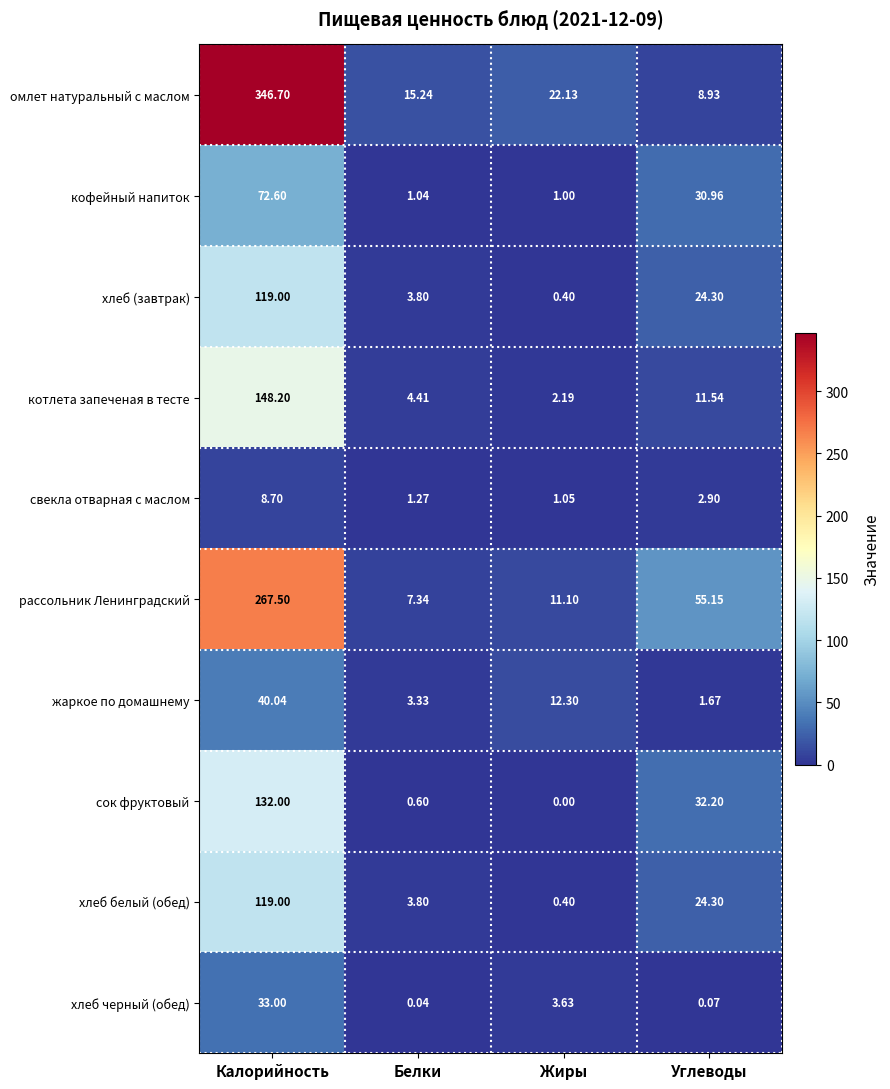

Which category has the lowest value in the хлеб черный (обед) series?

Белки